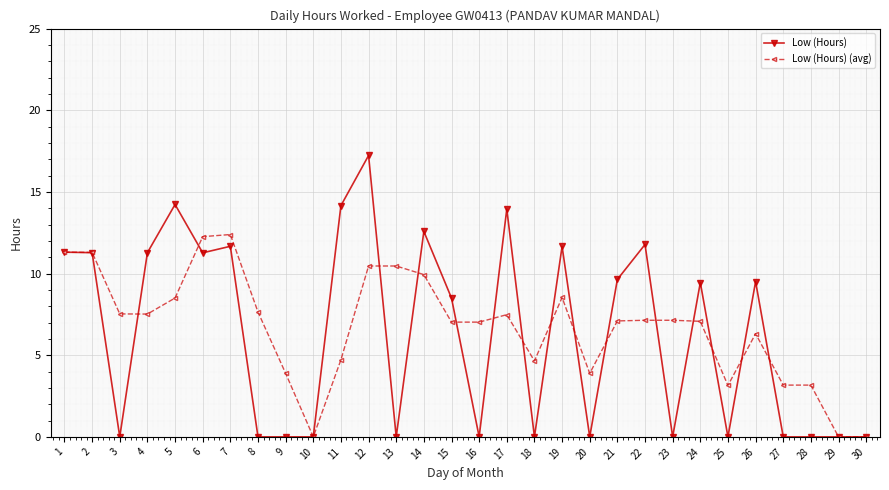

Is the value of Low (Hours) (avg) at 14 greater than the value of Low (Hours) at 19?

No